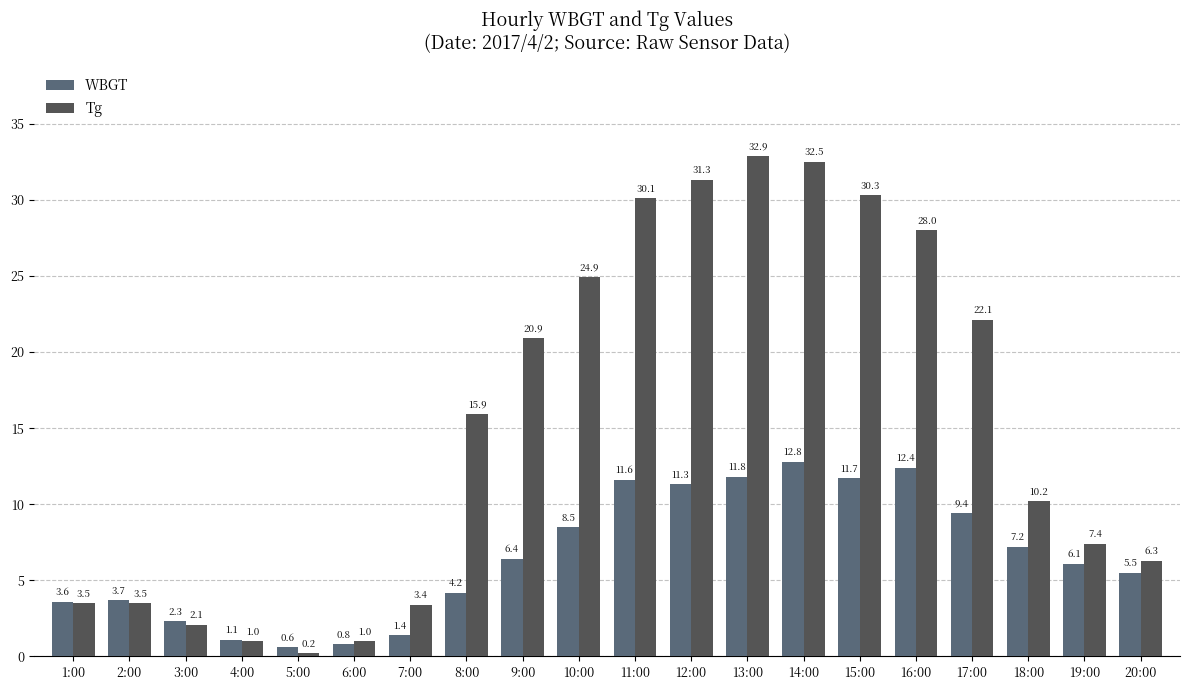

List the series in order of their peak value, highest first.

Tg, WBGT